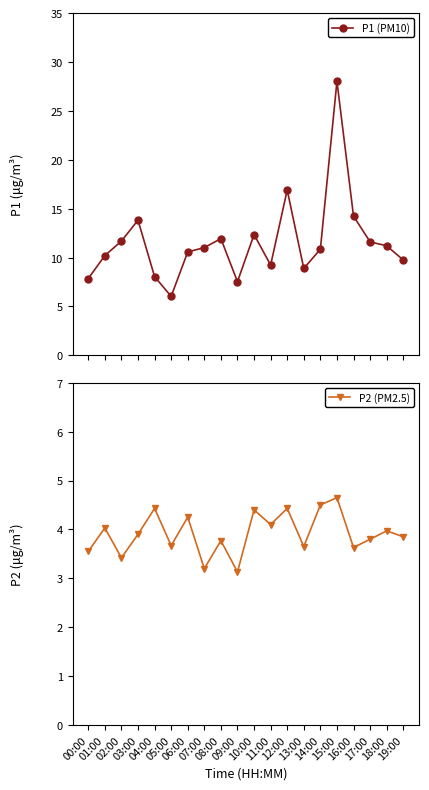

Reading right to left, list all the values displayed in this chart.

P1 (PM10): 19:00=9.8	18:00=11.2	17:00=11.6	16:00=14.2	15:00=28.0	14:00=10.8	13:00=8.9	12:00=16.9	11:00=9.2	10:00=12.3	09:00=7.5	08:00=11.9	07:00=11.0	06:00=10.6	05:00=6.0	04:00=8.1	03:00=13.8	02:00=11.7	01:00=10.2	00:00=7.8
P2 (PM2.5): 19:00=3.9	18:00=4.0	17:00=3.8	16:00=3.6	15:00=4.7	14:00=4.5	13:00=3.6	12:00=4.4	11:00=4.1	10:00=4.4	09:00=3.1	08:00=3.8	07:00=3.2	06:00=4.2	05:00=3.7	04:00=4.4	03:00=3.9	02:00=3.4	01:00=4.0	00:00=3.5